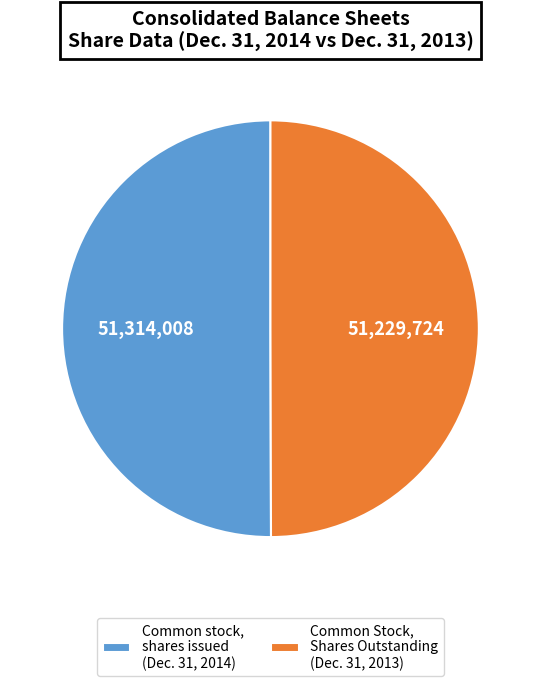

Approximately how many times larger is the value at Common Stock, Shares Outstanding (Dec. 31, 2013) compared to Common stock, shares issued (Dec. 31, 2014)?

1.0